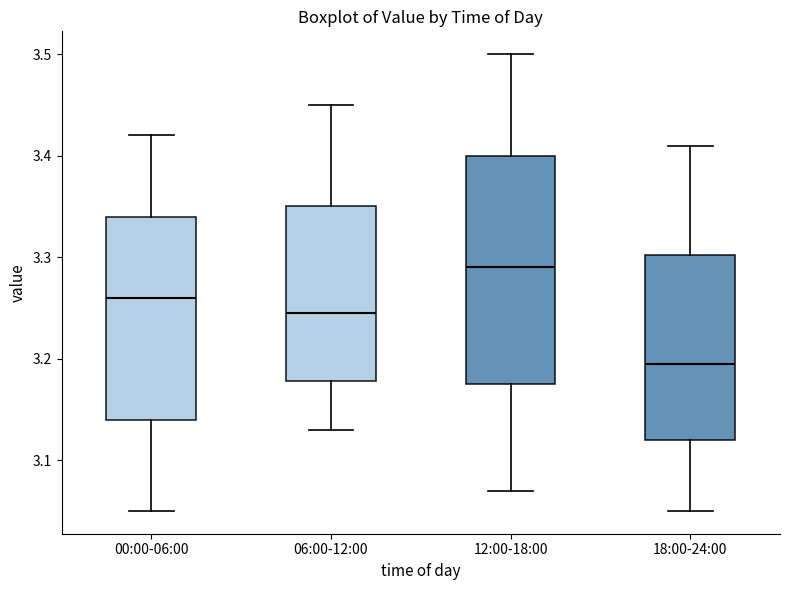

Reading left to right, transcribe this box plot: for each box, give where its median line is, the range the box spans, and where its two whiskers end, as read against the y-axis. The values are not printed on the chart, so give them approximately, as read against the axis.

00:00-06:00: median 3.26, box 3.14 to 3.34, whiskers 3.05 to 3.42
06:00-12:00: median 3.25, box 3.18 to 3.35, whiskers 3.13 to 3.45
12:00-18:00: median 3.29, box 3.18 to 3.40, whiskers 3.07 to 3.50
18:00-24:00: median 3.20, box 3.12 to 3.30, whiskers 3.05 to 3.41